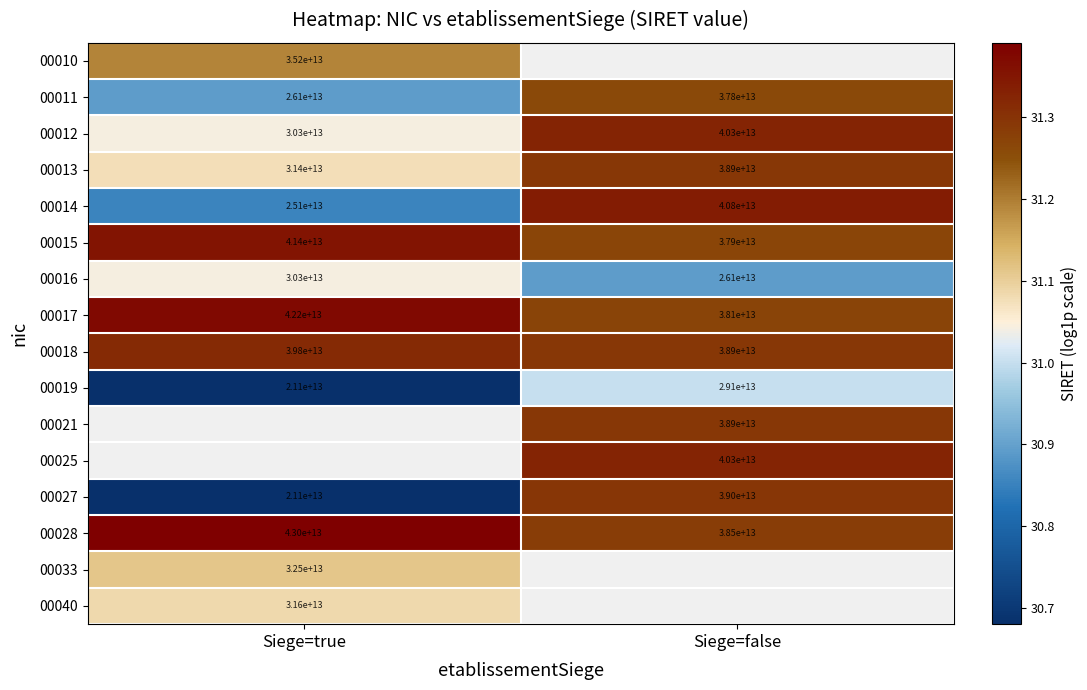

Which has a higher value, Siege=true or Siege=false?

Siege=false